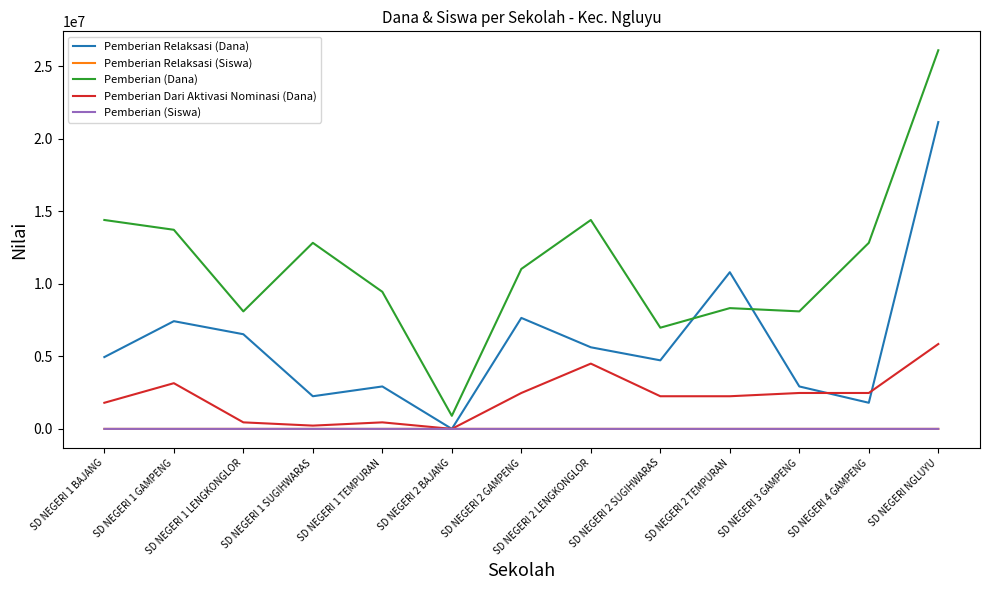

What is the maximum value shown in the chart?

26100000